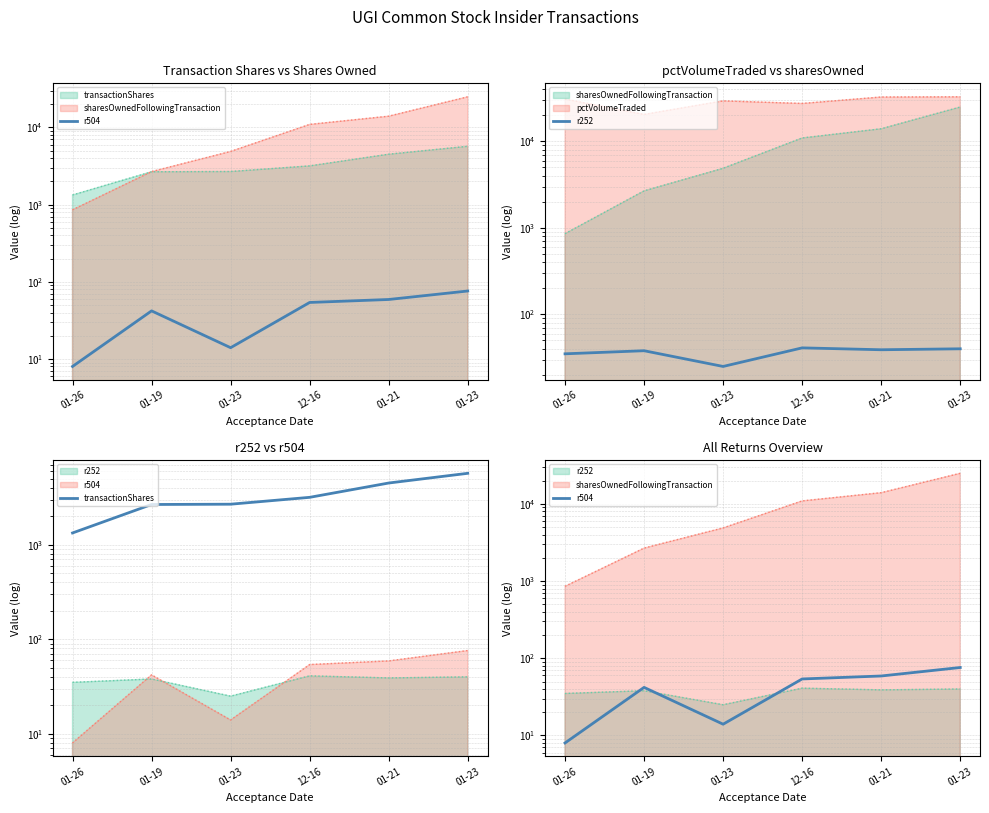

At which label does r252 reach its minimum?

01-23